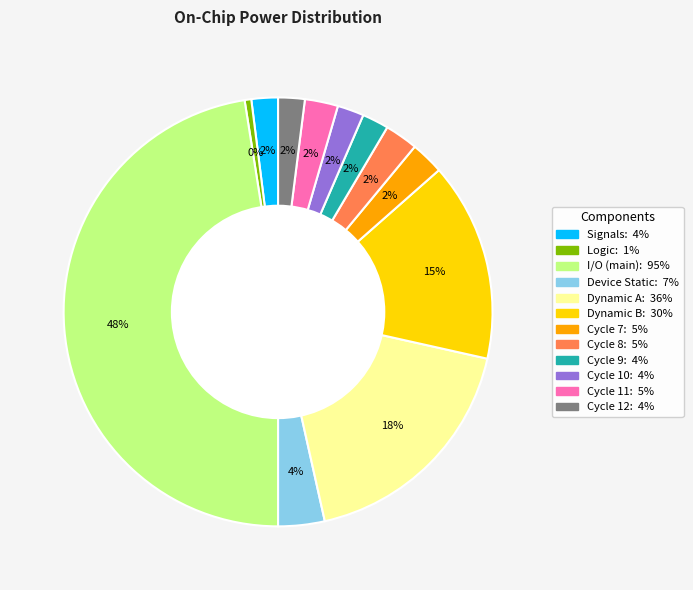

To the nearest percent, what is the average slice percentage?

8%